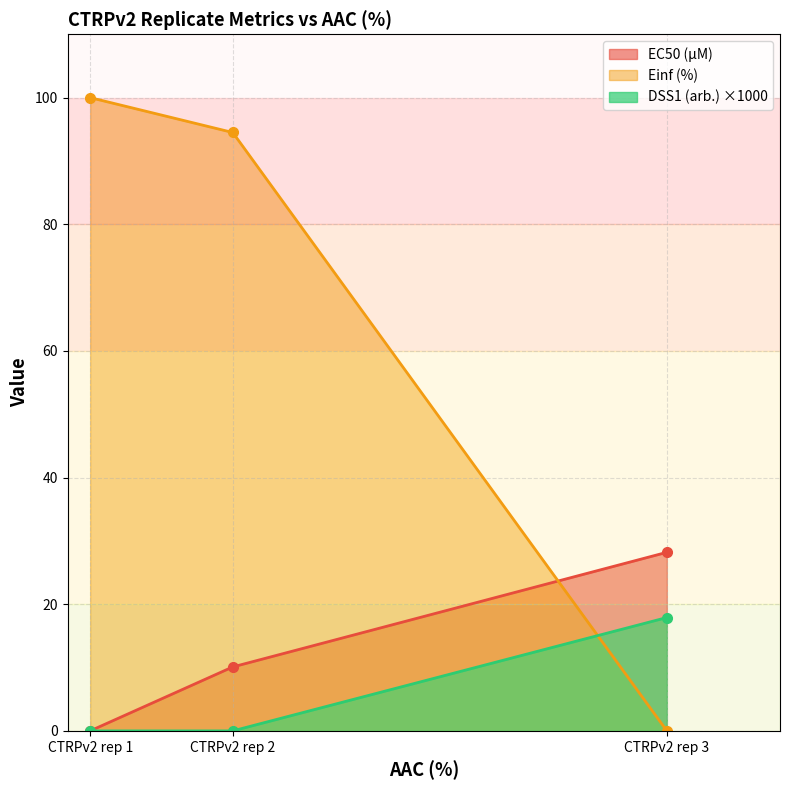

Which label corresponds to the smallest value in the chart?

CTRPv2 rep 3